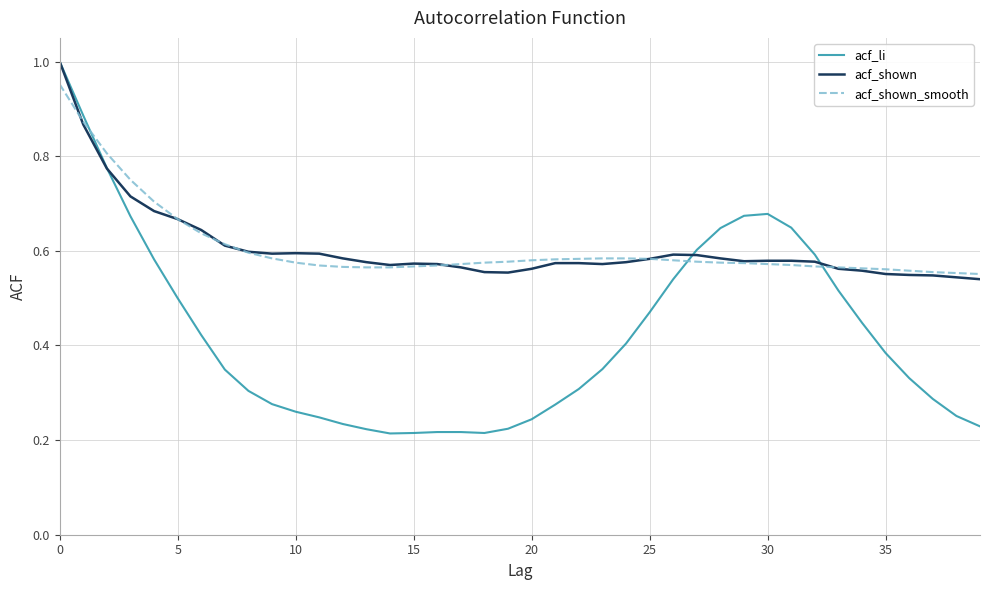

Is this an area chart (filled region under the line)?

No